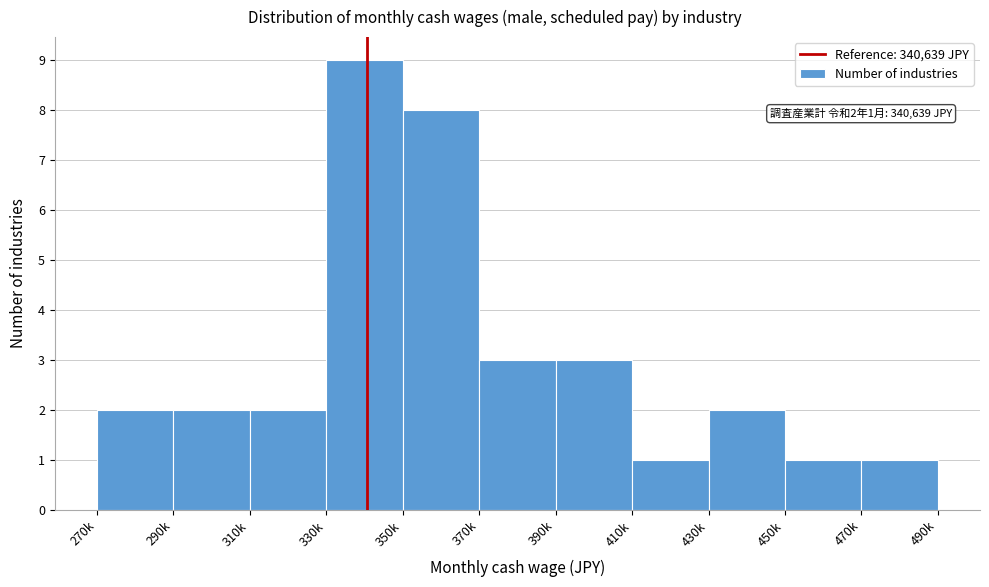

Reading left to right, extract all data points from this chart.

2	2	2	9	8	3	3	1	2	1	1